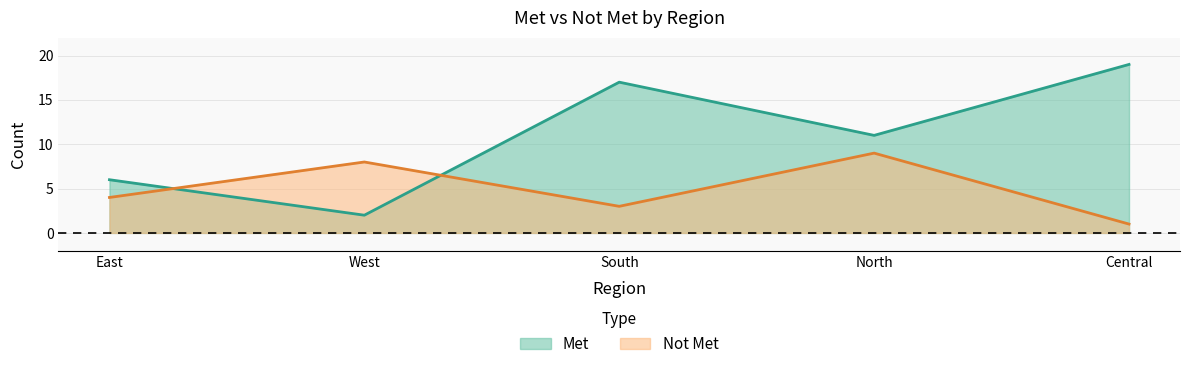

Between East and Central, which series saw the biggest shift?

Met